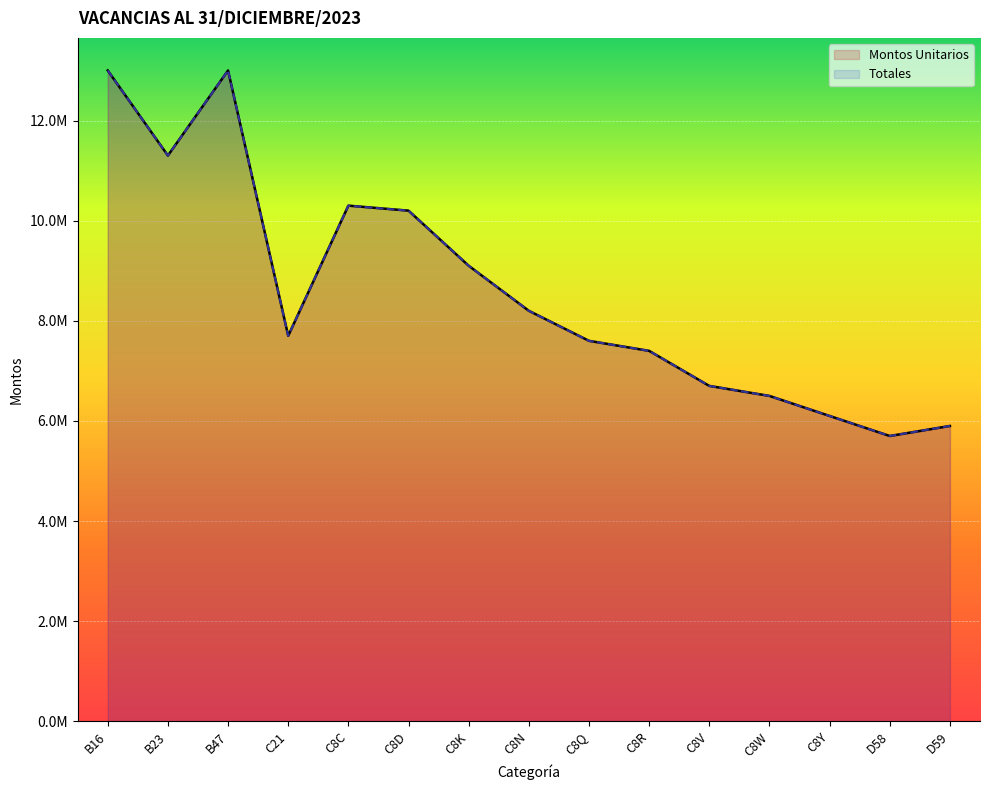

What is the sum of the Totales values at D58 and C8W?

12200000